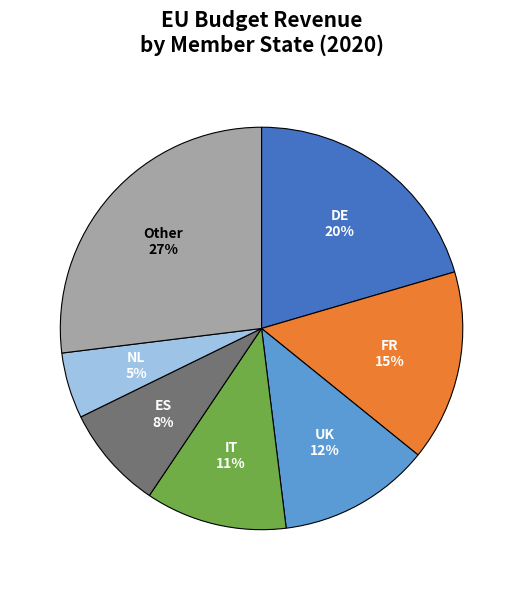

Rank the categories by value from lowest to highest.

NL, ES, IT, UK, FR, DE, Other